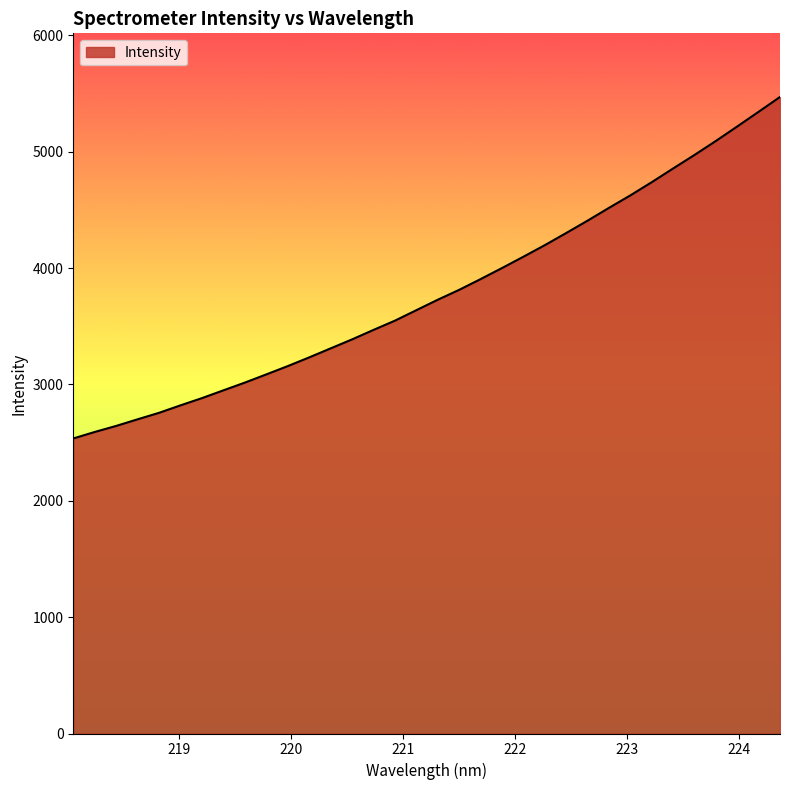

What is the greatest value displayed?

5471.0